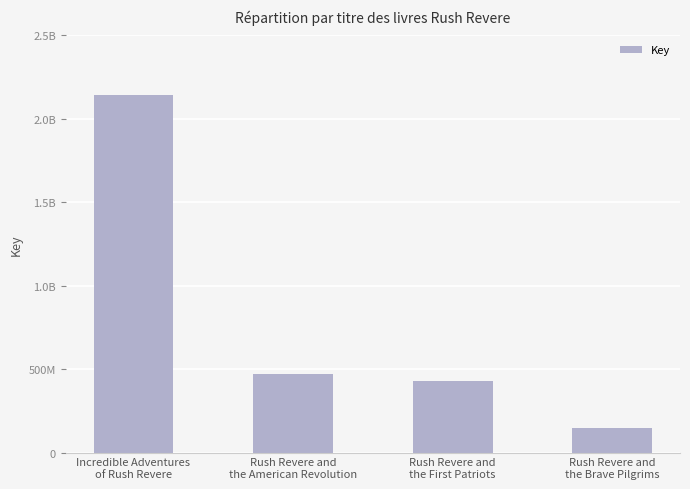

Read the value at Rush Revere and
the First Patriots, to the nearest 10.

426796830